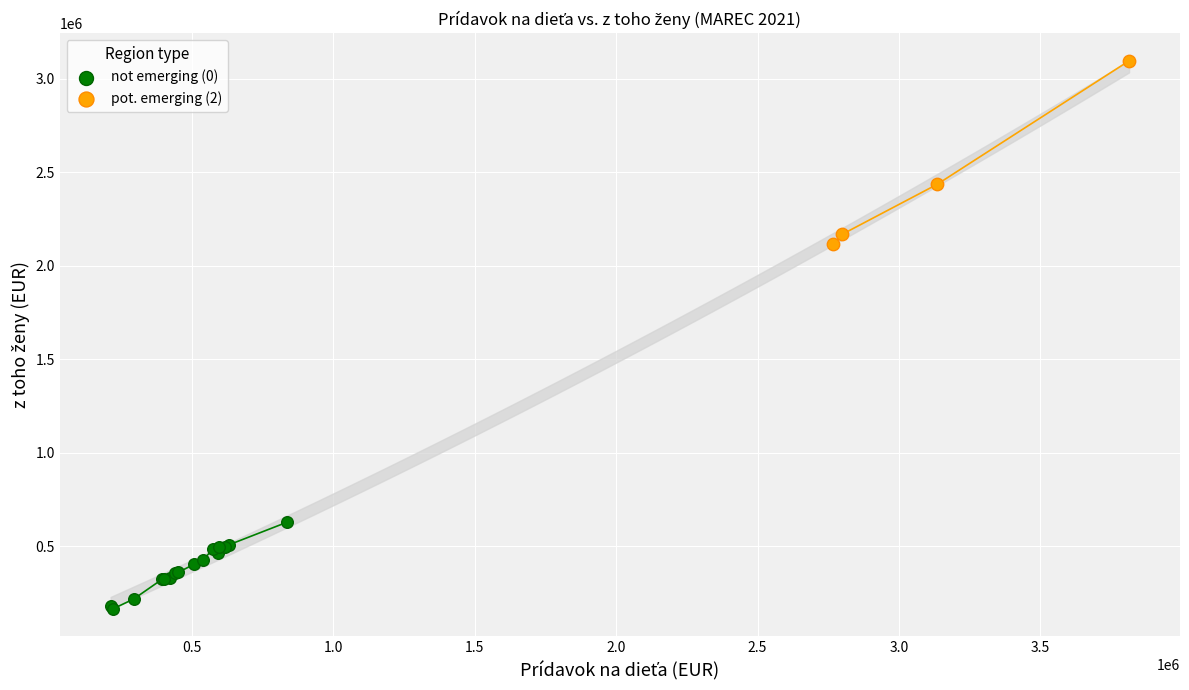

Which series contains the highest Y value?

pot. emerging (2)